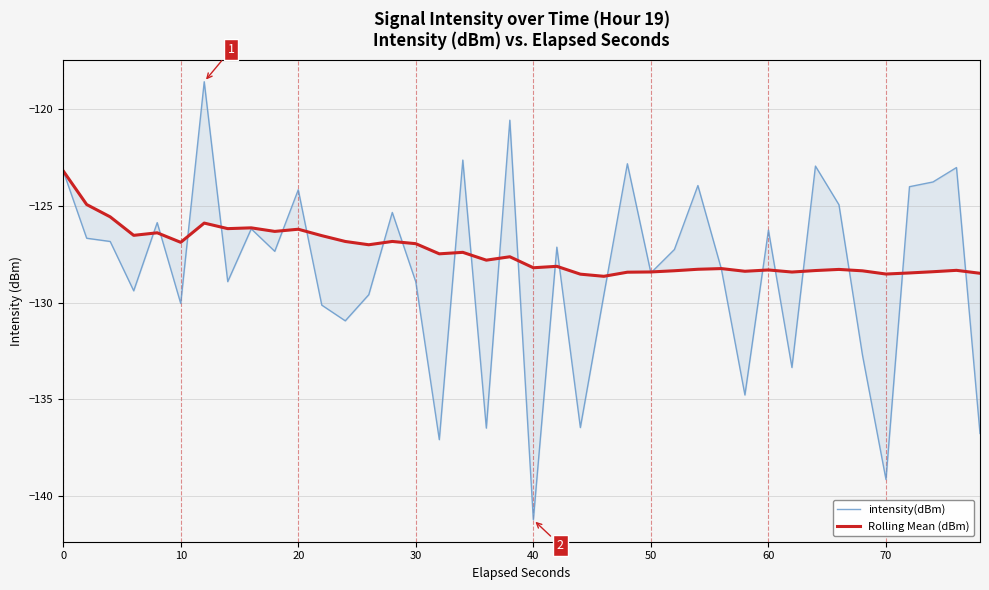

After their last crossing, which series has the higher values: intensity(dBm) or Rolling Mean (dBm)?

Rolling Mean (dBm)